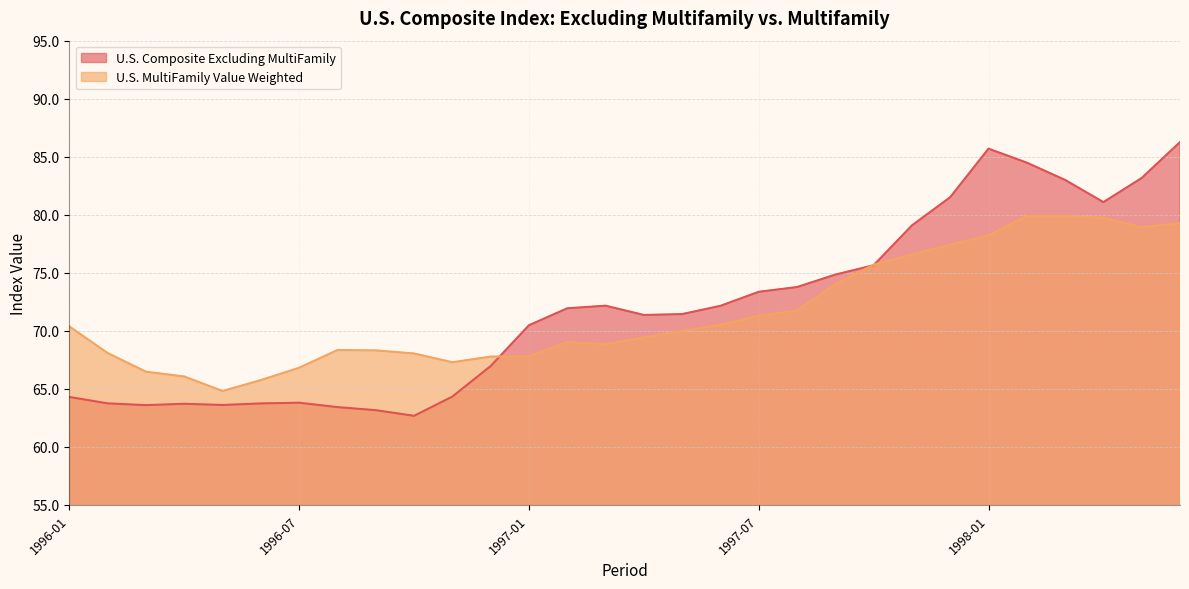

What position from the left is 1996-04?

4